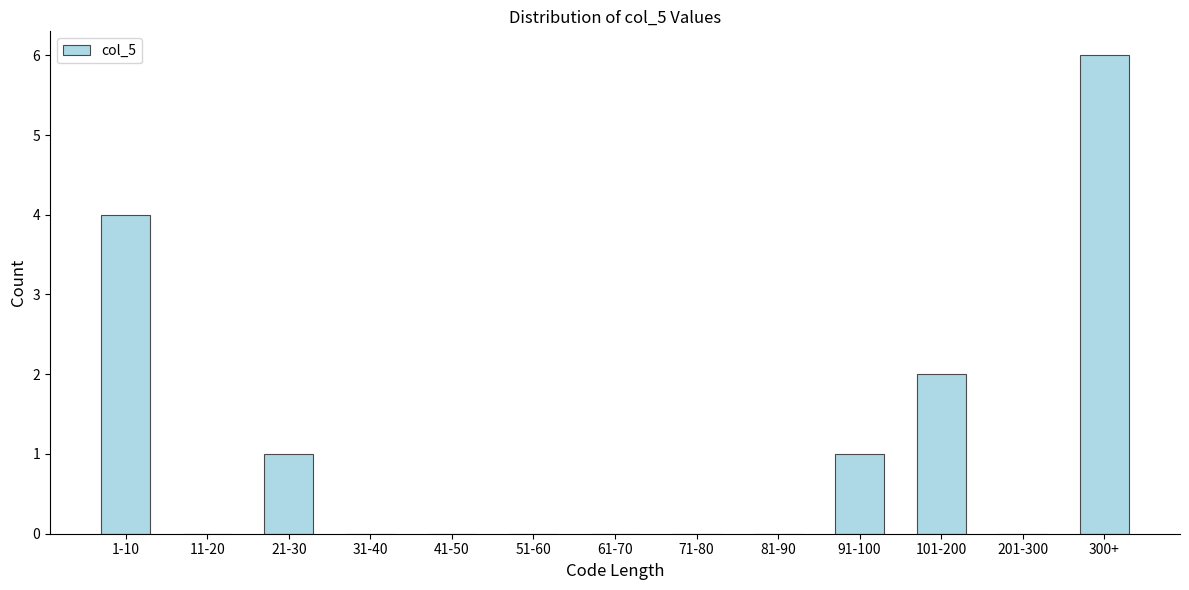

Reading left to right, list all the values displayed in this chart.

1-10=4	11-20=0	21-30=1	31-40=0	41-50=0	51-60=0	61-70=0	71-80=0	81-90=0	91-100=1	101-200=2	201-300=0	300+=6